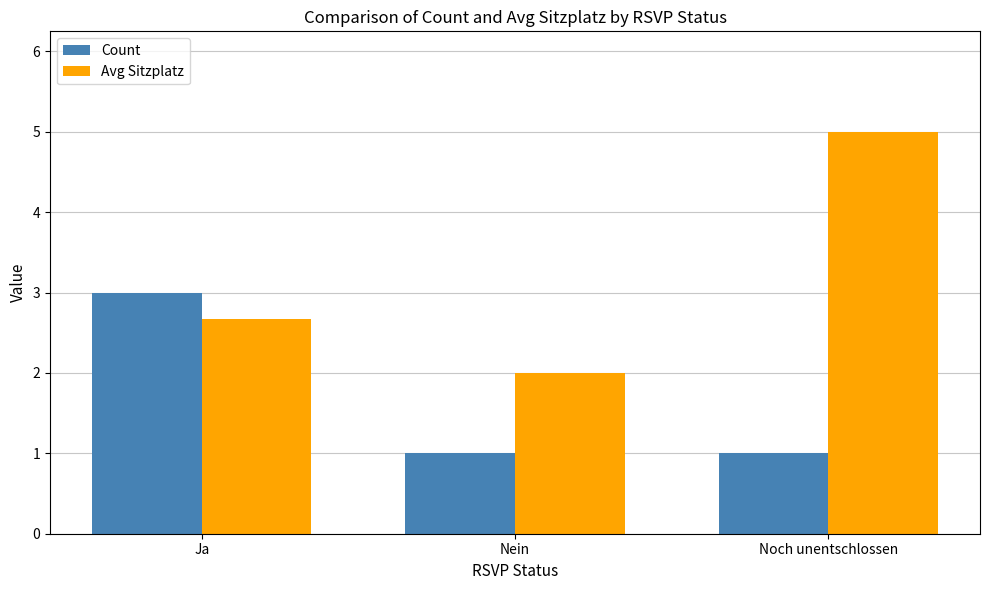

Which category has the highest value in the Count series?

Ja